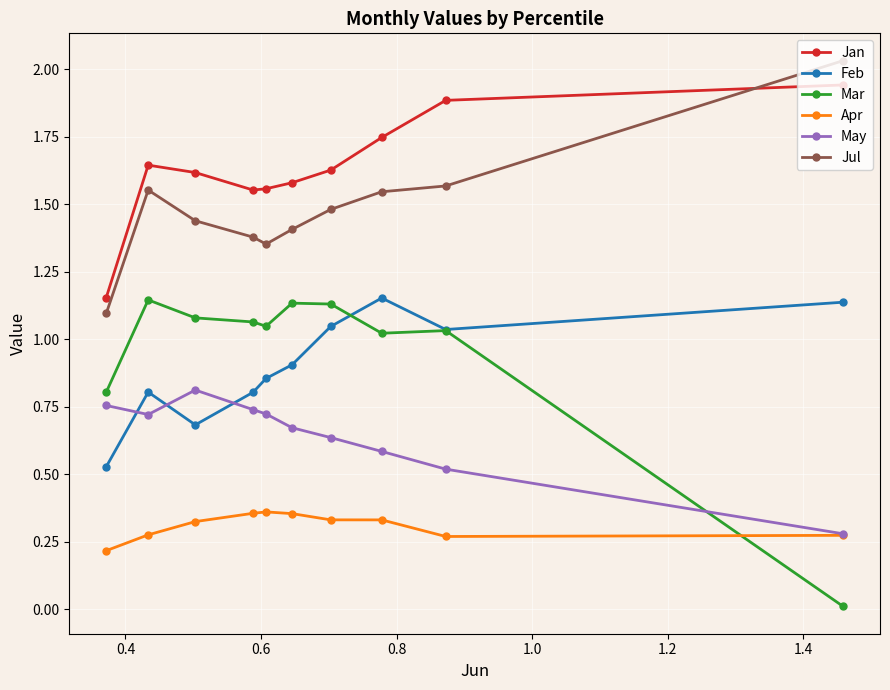

Which series has the largest total across all categories?

Jan